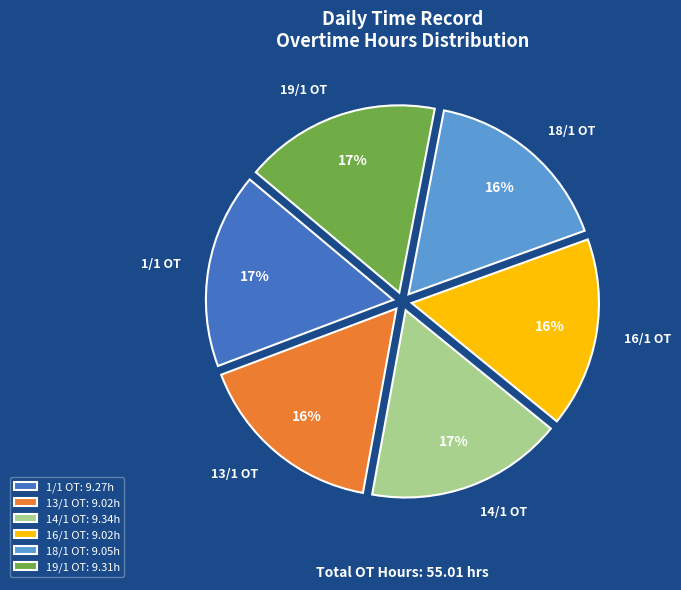

Between 16/1 OT and 14/1 OT, which is larger?

14/1 OT